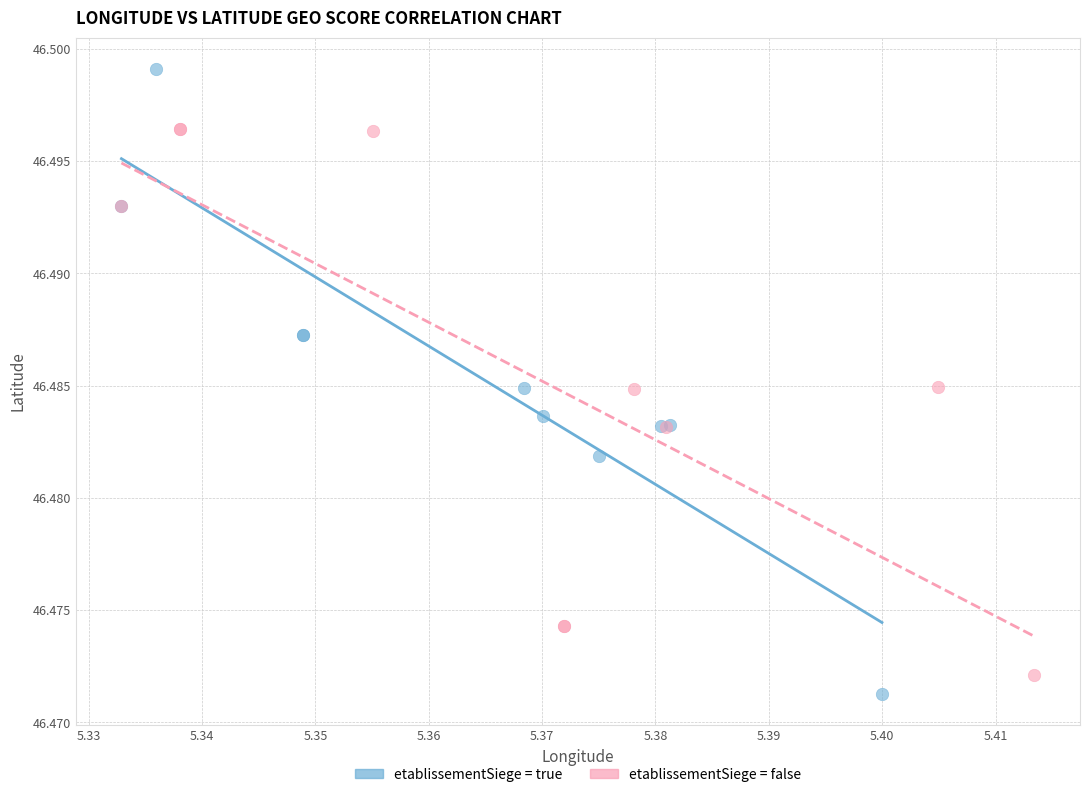

Which series has the largest Y range (max minus min)?

etablissementSiege = true